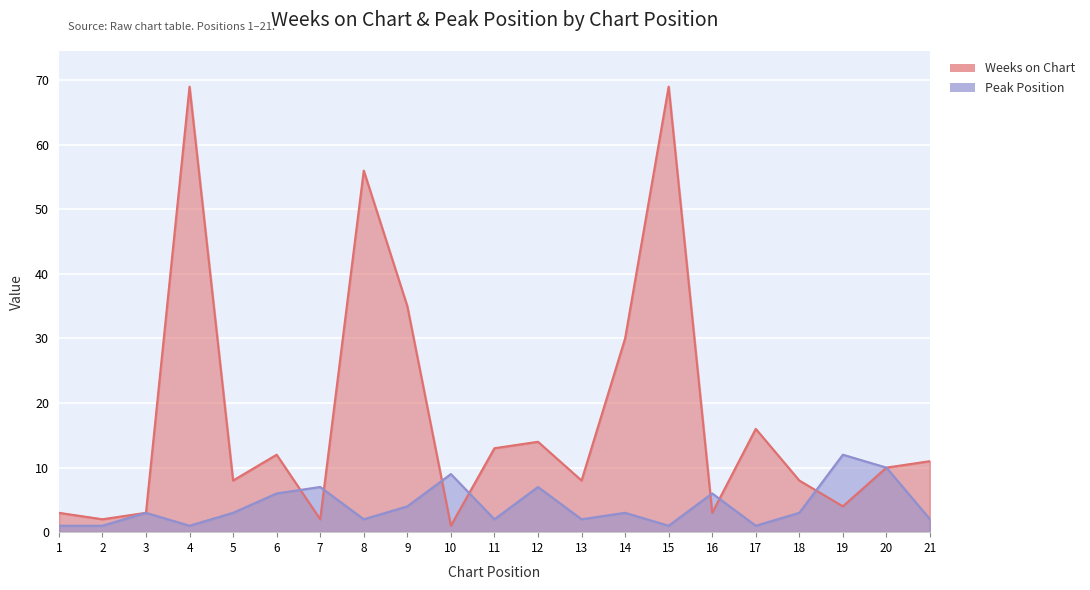

What is the total value across all series at 19?

16